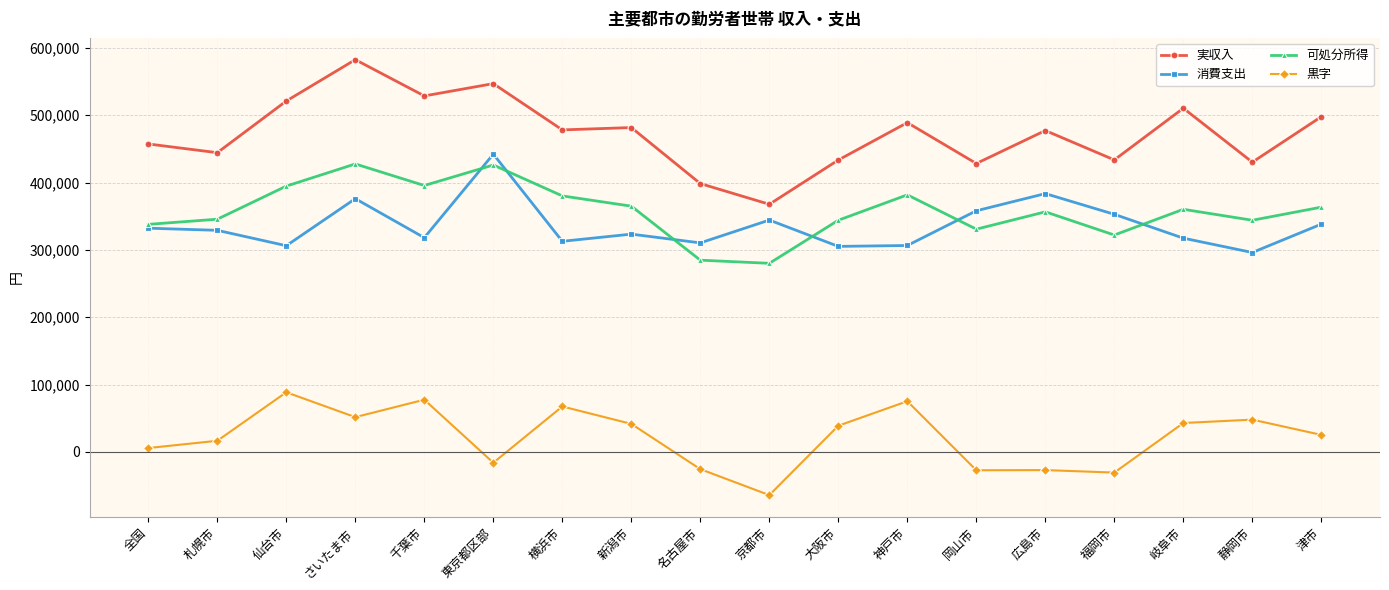

Which series has the largest total across all categories?

実収入